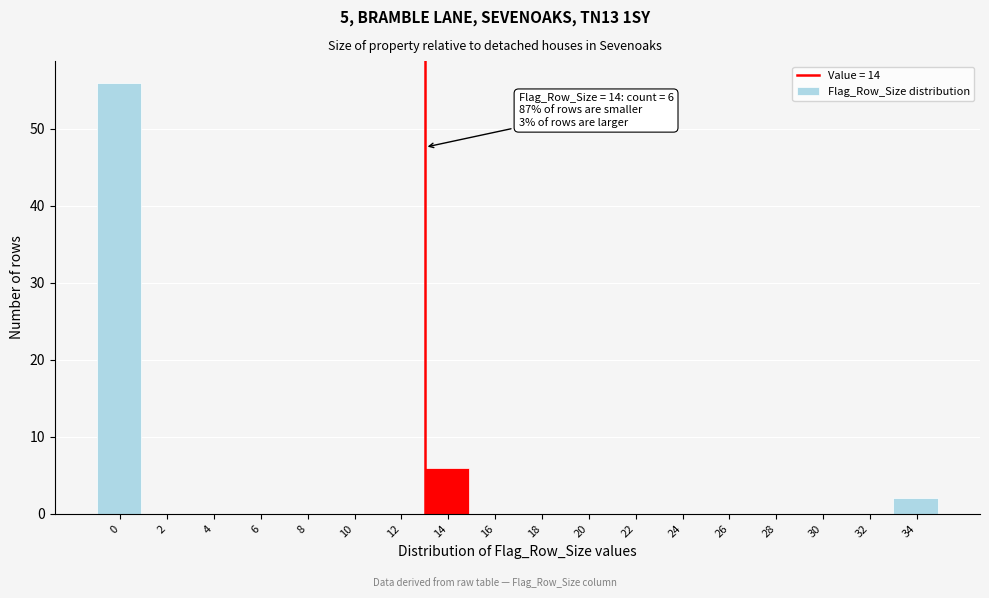

Reading right to left, what are all the values shown in this chart?

34=2	32=0	30=0	28=0	26=0	24=0	22=0	20=0	18=0	16=0	14=6	12=0	10=0	8=0	6=0	4=0	2=0	0=56